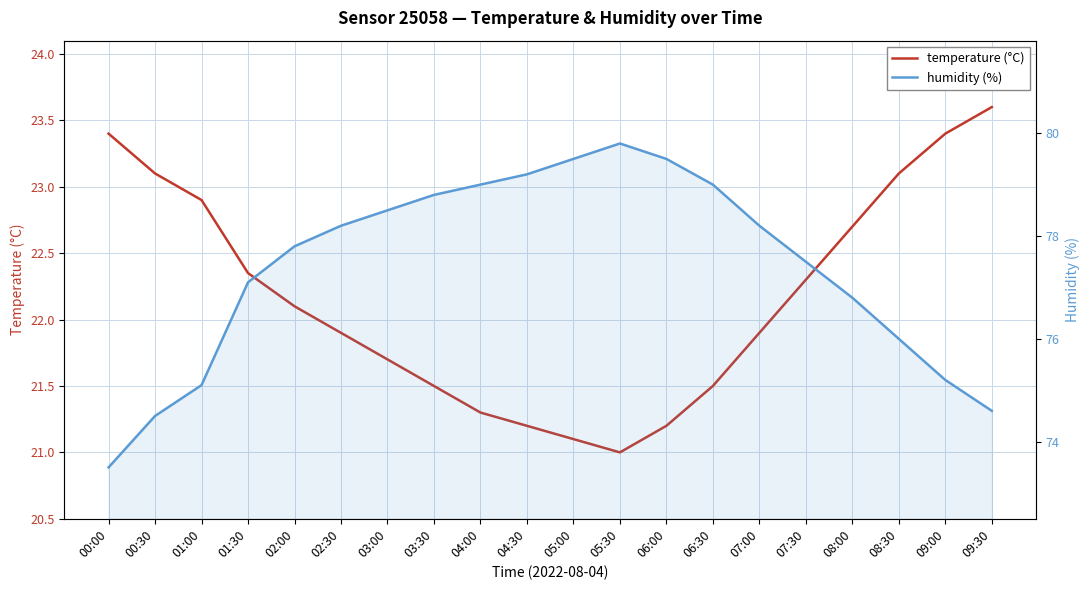

At 01:30, list the series in order from largest to smallest.

humidity (%), temperature (°C)